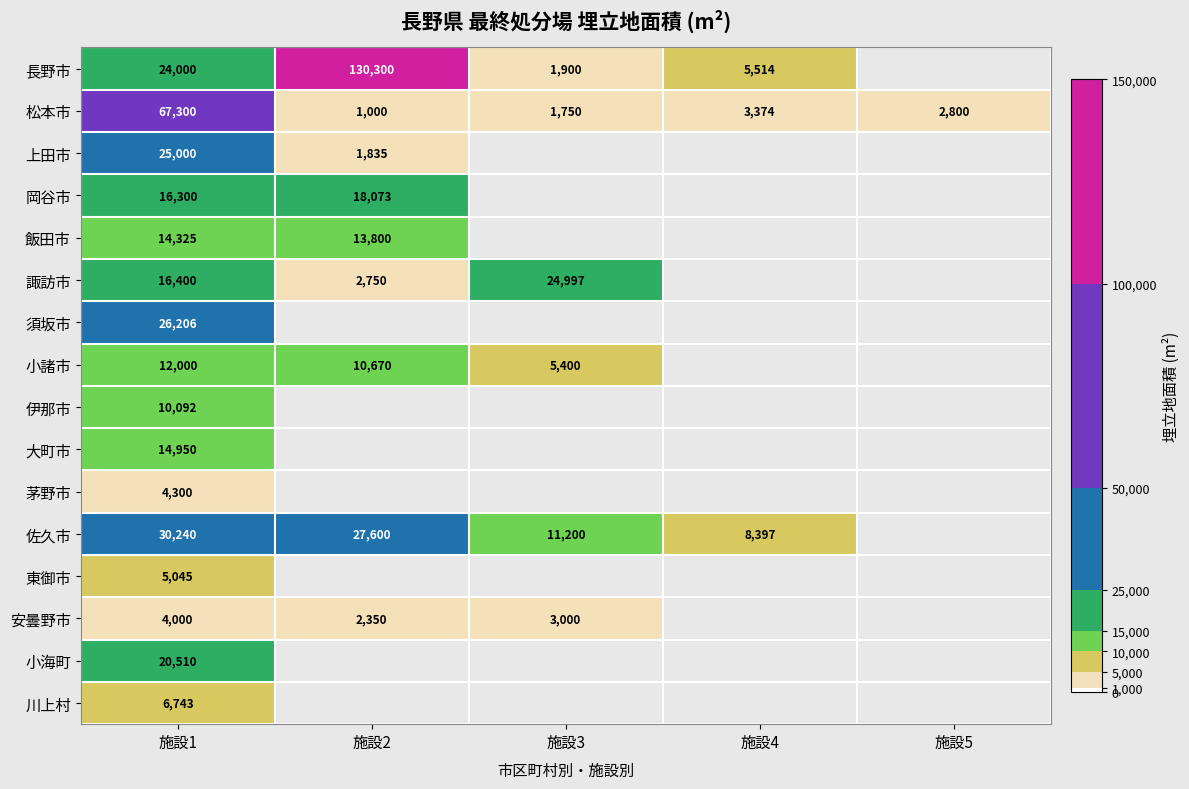

What is the greatest value displayed?

130300.0